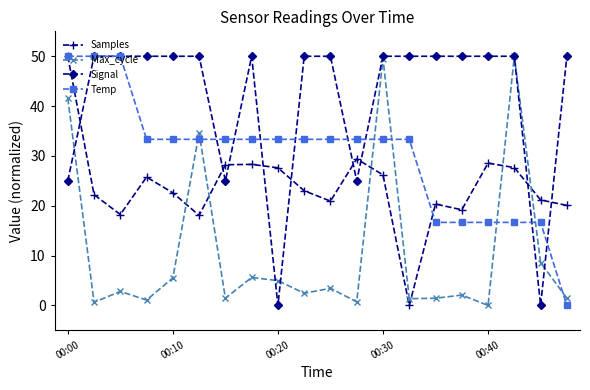

What is the value of the Temp point at the 18th from the left?

16.7